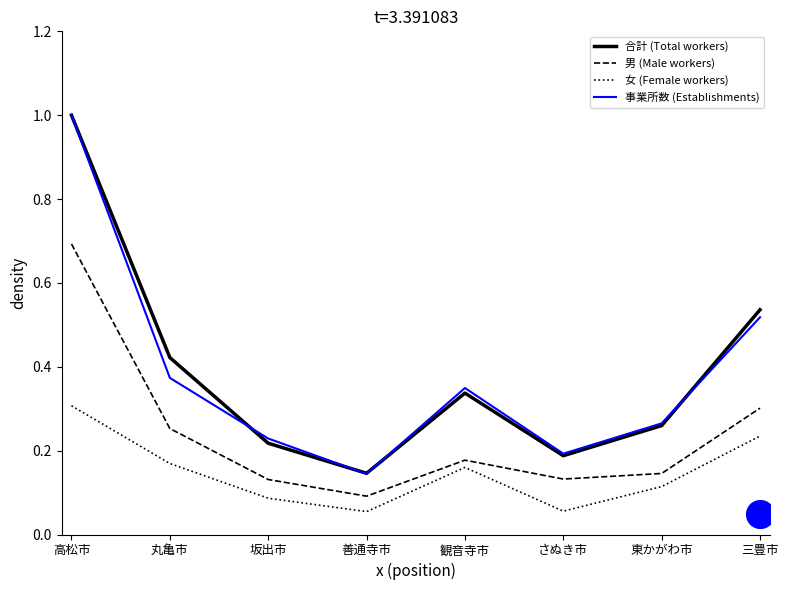

At which category is the sum across all series the highest?

高松市